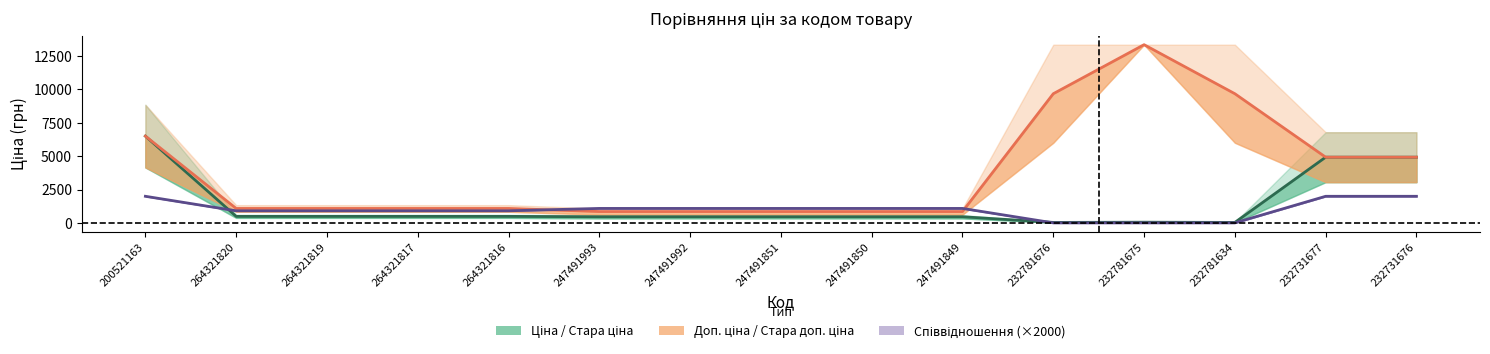

What is the sum of all Співвідношення (×2000) values?

15127.6